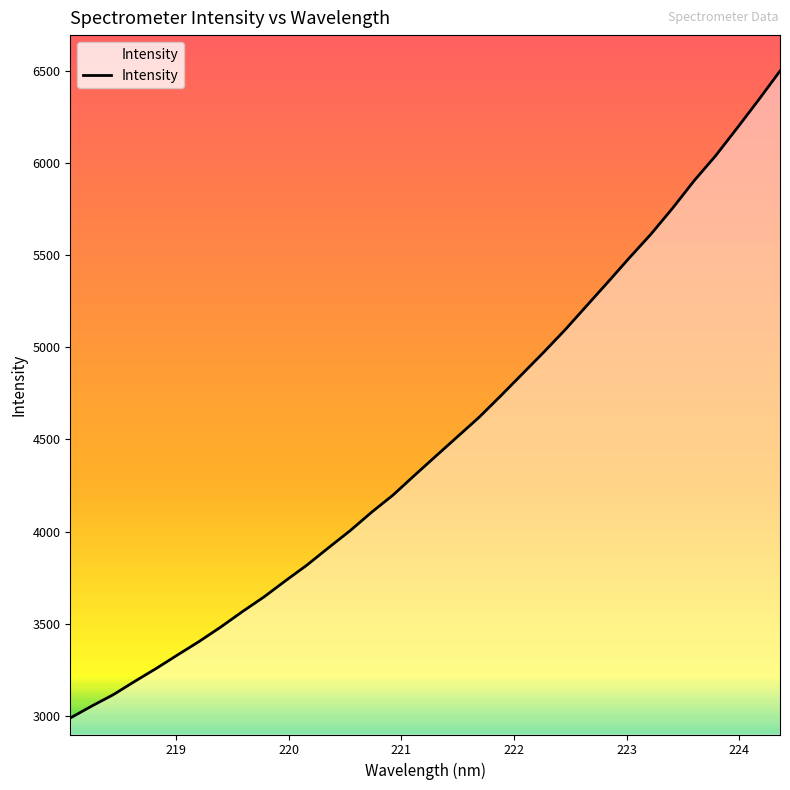

The value at 218.0596 is 1811.4. True or false?

False